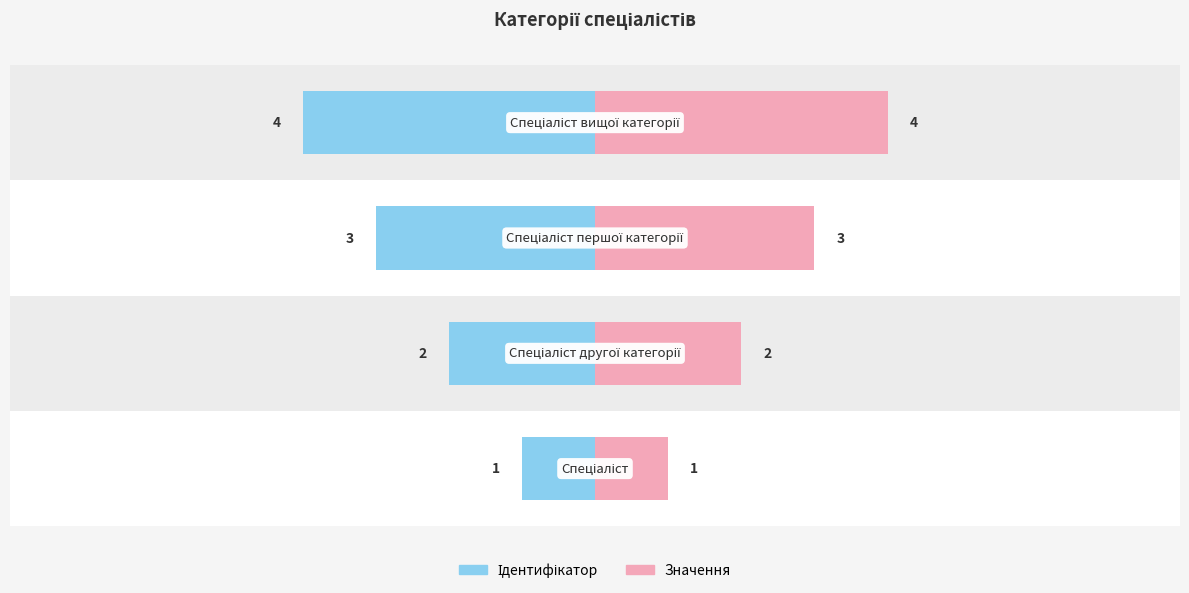

Which has a higher value, 2 or 1?

2